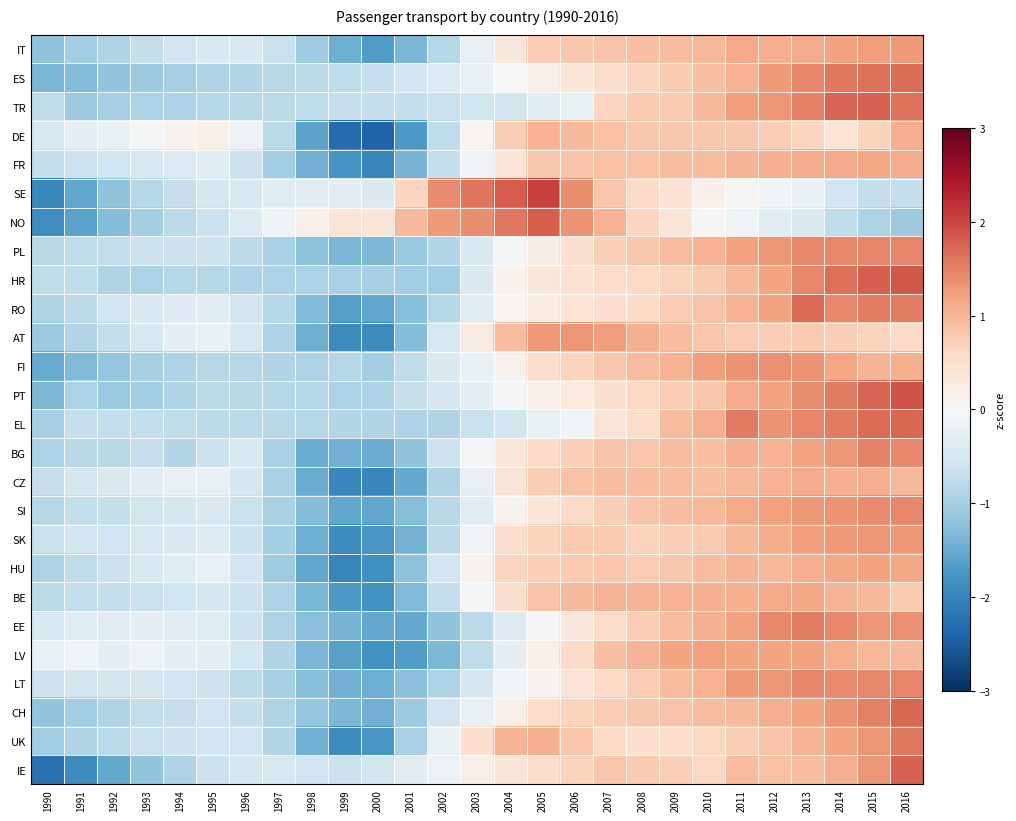

How many distinct data groups are displayed?

26